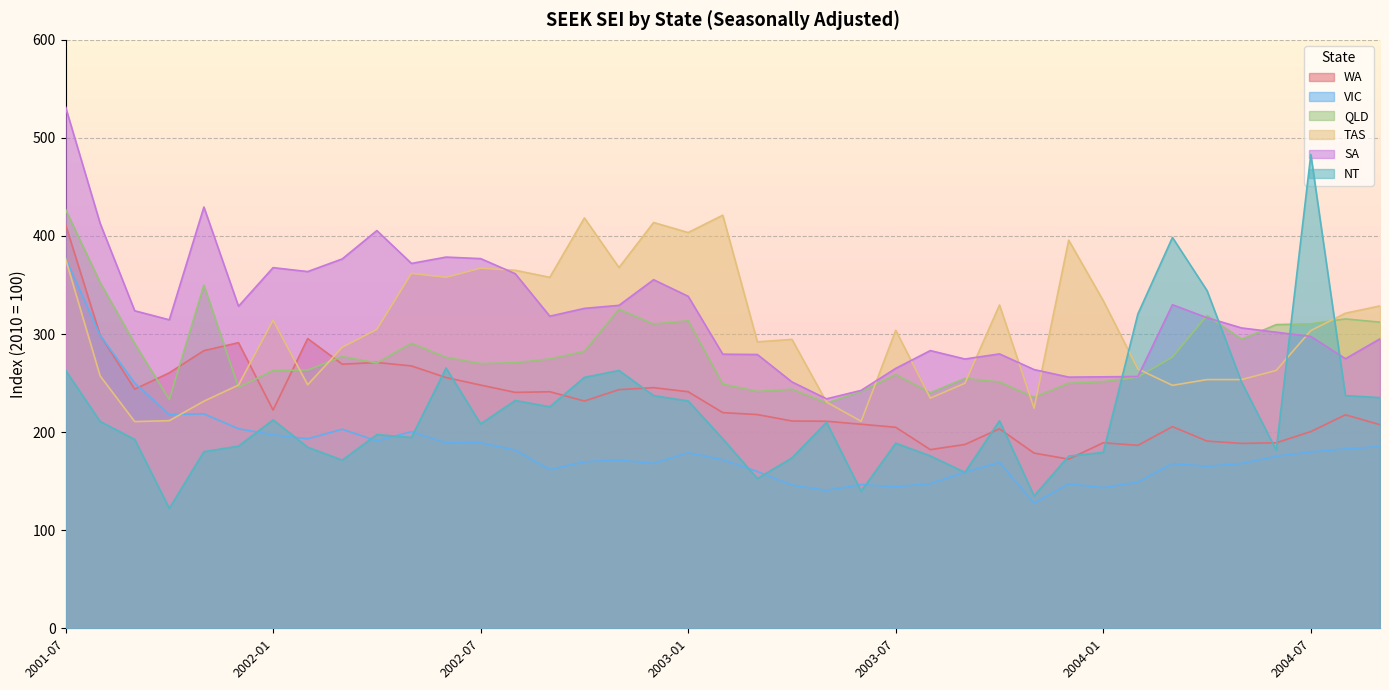

How many times do TAS and NT cross each other?

4